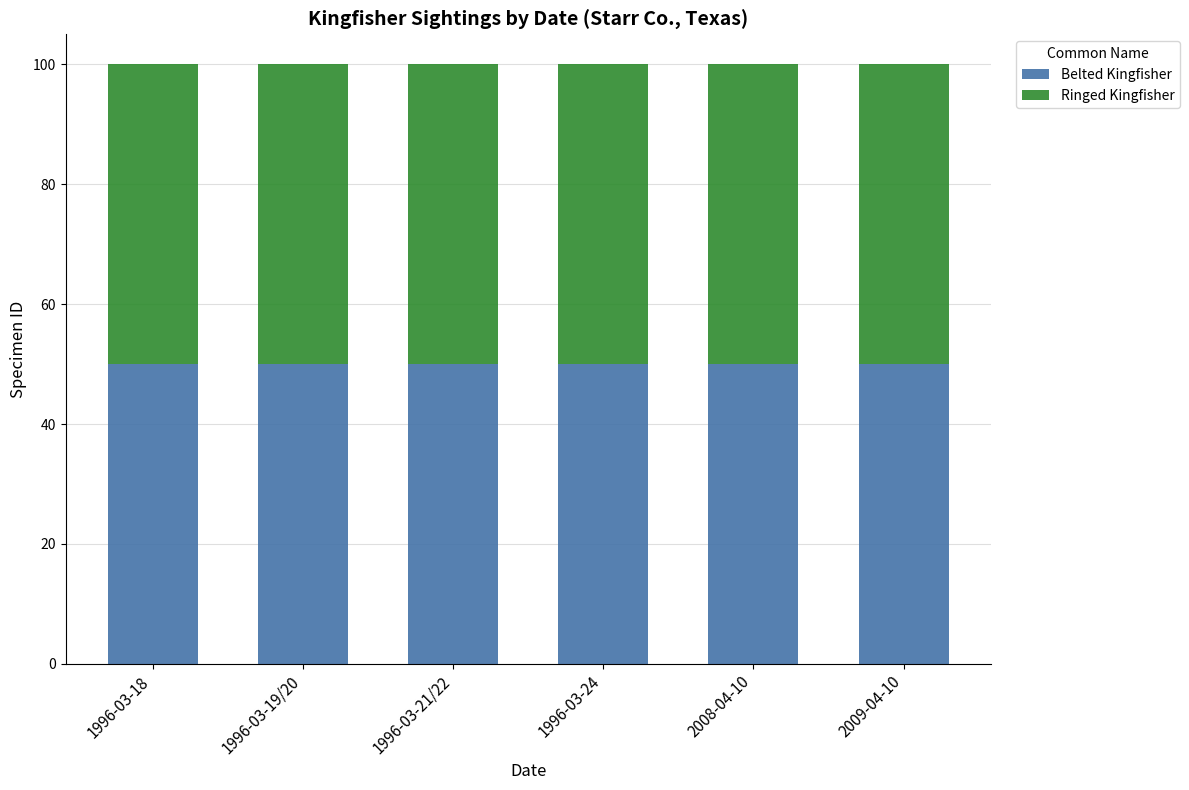

What is the sum of all Belted Kingfisher values?

300.1